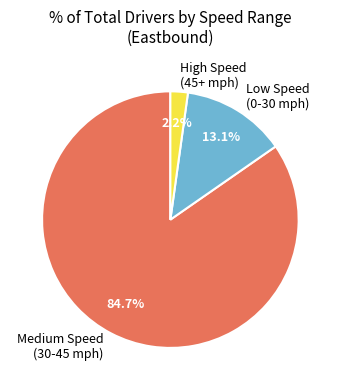

What percentage is NOT represented by Low Speed (0-30 mph)?

86.9%